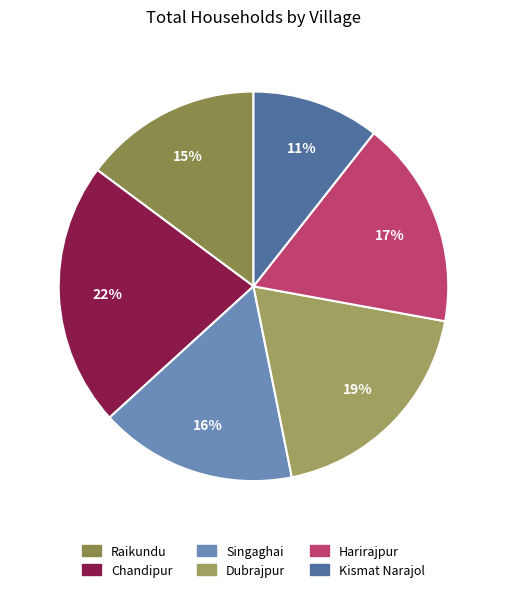

How many slices are in this pie chart?

6